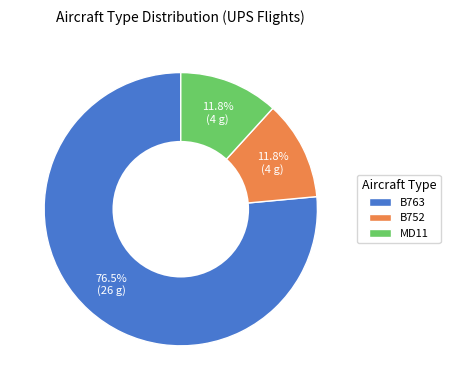

Does any single category account for the majority?

Yes